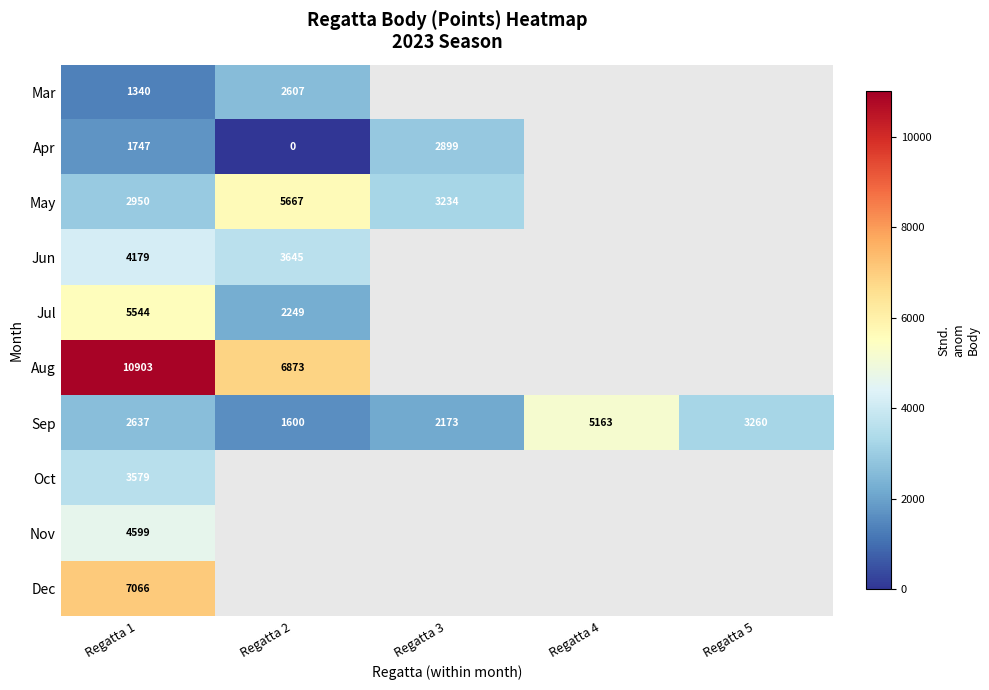

True or false: Dec has a value of 7066 at Regatta 1.

True